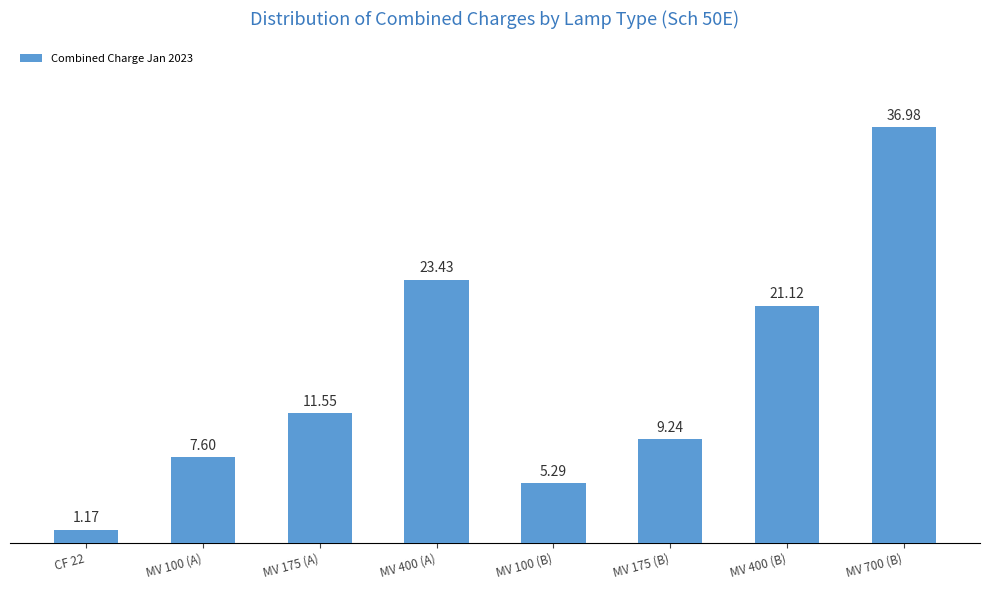

What is the ratio of the value at MV 400 (A) to the value at MV 400 (B)?

1.1